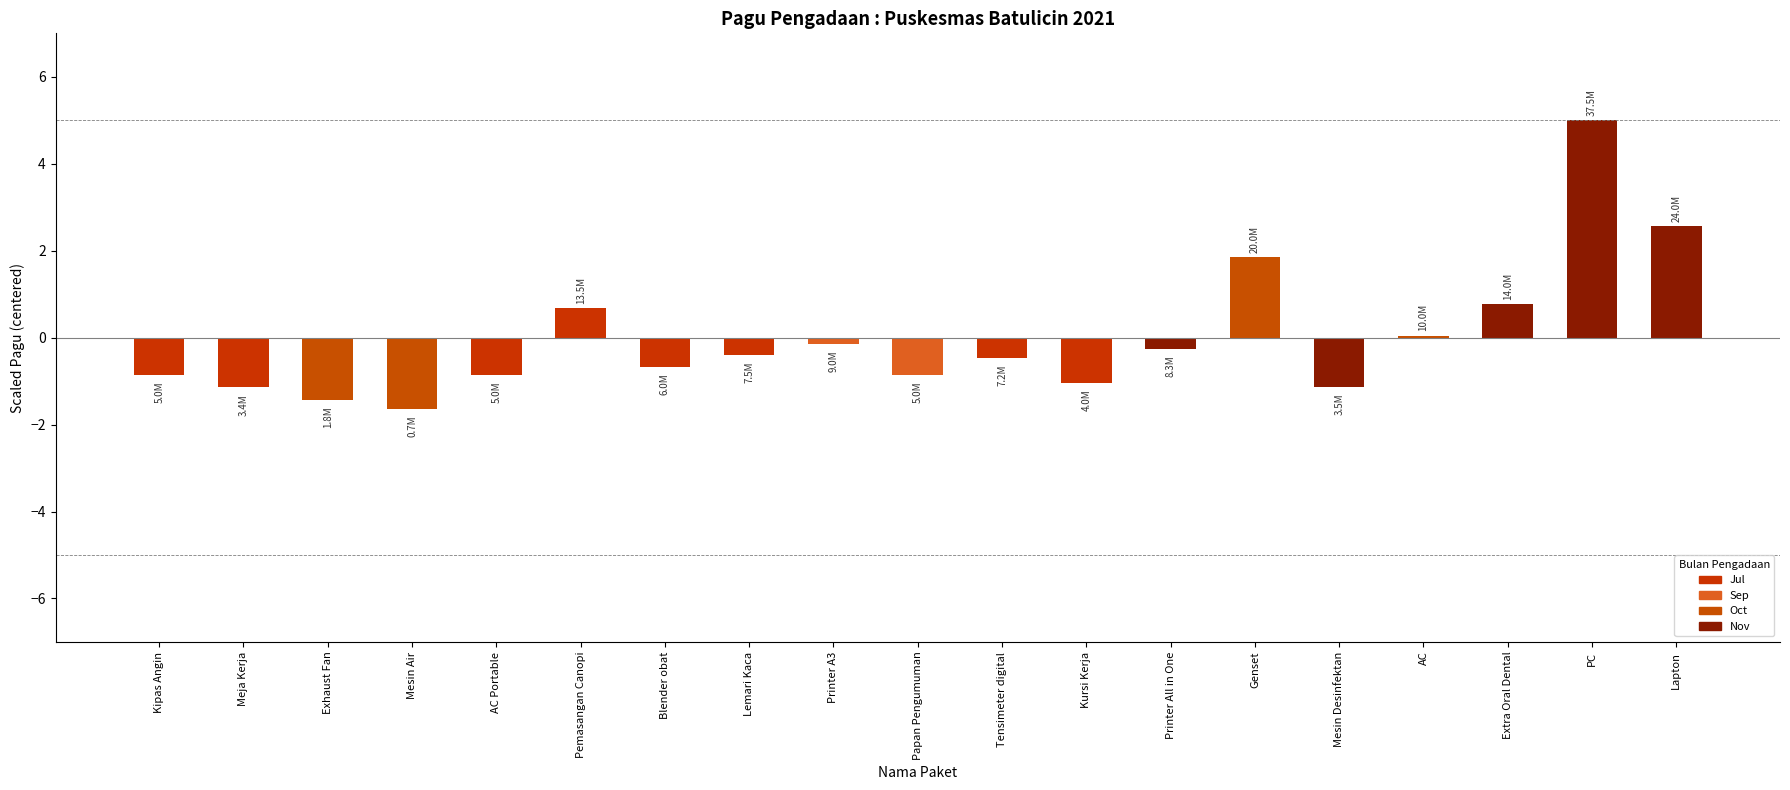

The chart shows a value of -0.2 at AC Portable. True or false?

False